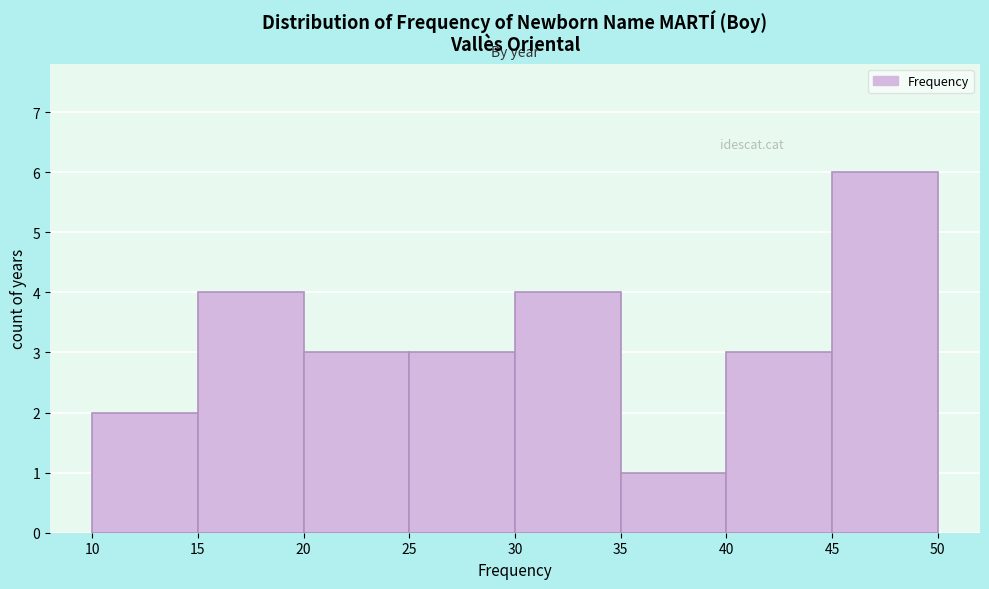

Reading left to right, list every bar in this chart as the range it spans on the x-axis followed by its height. The values are not printed on the chart, so give them approximately, as read against the axis.

10 to 15: 2
15 to 20: 4
20 to 25: 3
25 to 30: 3
30 to 35: 4
35 to 40: 1
40 to 45: 3
45 to 50: 6